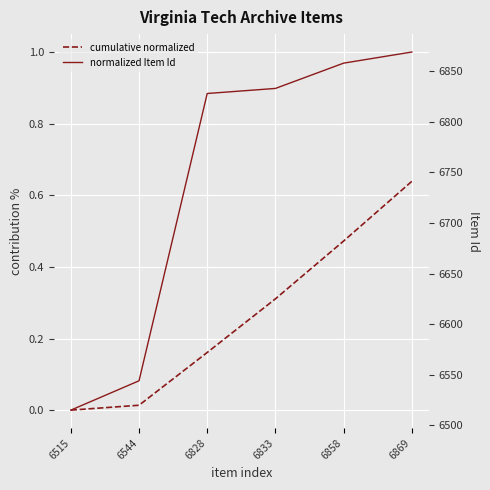

At which label is normalized Item Id closest to 0?

6515